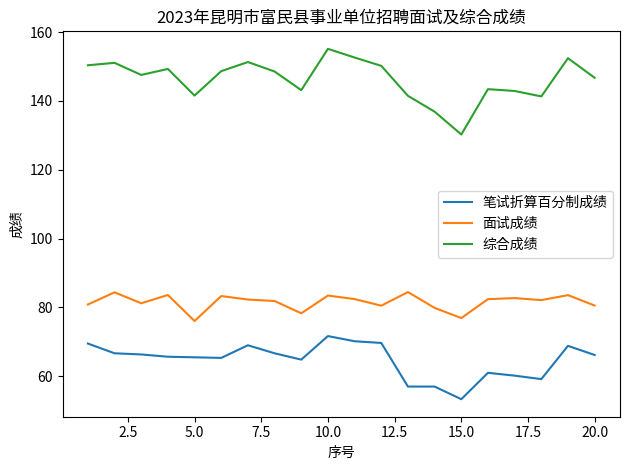

True or false: 综合成绩 and 笔试折算百分制成绩 cross at least once.

False